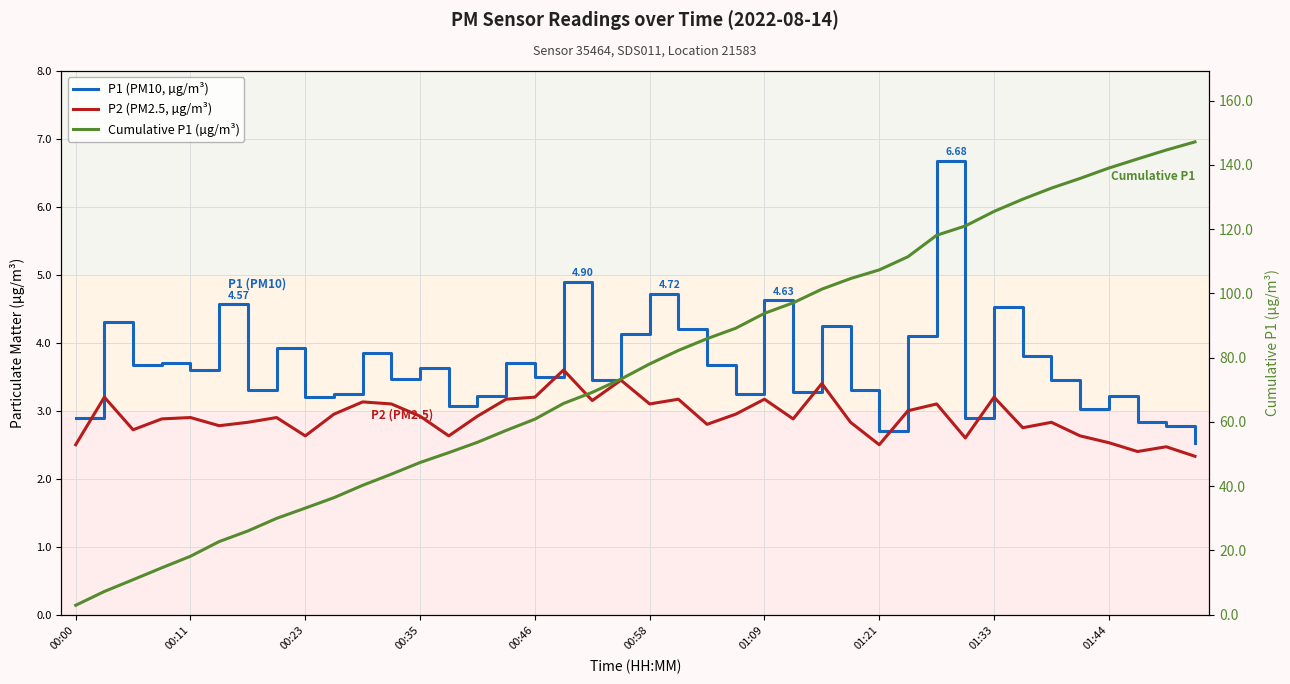

Reading left to right, extract all data points from this chart.

P1 (PM10, µg/m³): 2.9	4.3	3.7	3.7	3.6	4.6	3.3	3.9	3.2	3.2	3.9	3.5	3.6	3.1	3.2	3.7	3.5	4.9	3.5	4.1	4.7	4.2	3.7	3.2	4.6	3.3	4.2	3.3	2.7	4.1	6.7	2.9	4.5	3.8	3.5	3.0	3.2	2.8	2.8	2.5
P2 (PM2.5, µg/m³): 2.5	3.2	2.7	2.9	2.9	2.8	2.8	2.9	2.6	3.0	3.1	3.1	2.9	2.6	2.9	3.2	3.2	3.6	3.1	3.5	3.1	3.2	2.8	3.0	3.2	2.9	3.4	2.8	2.5	3.0	3.1	2.6	3.2	2.8	2.8	2.6	2.5	2.4	2.5	2.3
Cumulative P1 (µg/m³): 2.9	7.2	10.9	14.6	18.2	22.7	26.0	30.0	33.2	36.4	40.3	43.7	47.4	50.4	53.7	57.4	60.9	65.8	69.2	73.3	78.1	82.3	85.9	89.2	93.8	97.1	101.3	104.6	107.3	111.4	118.1	121.0	125.5	129.3	132.8	135.8	139.0	141.9	144.7	147.2